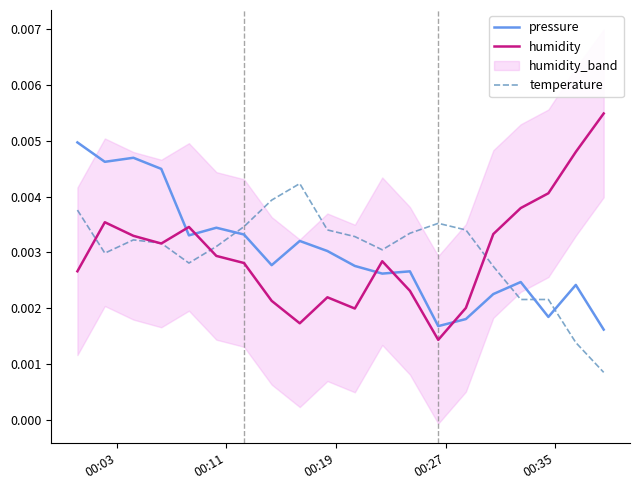

How many times do pressure and temperature cross each other?

4